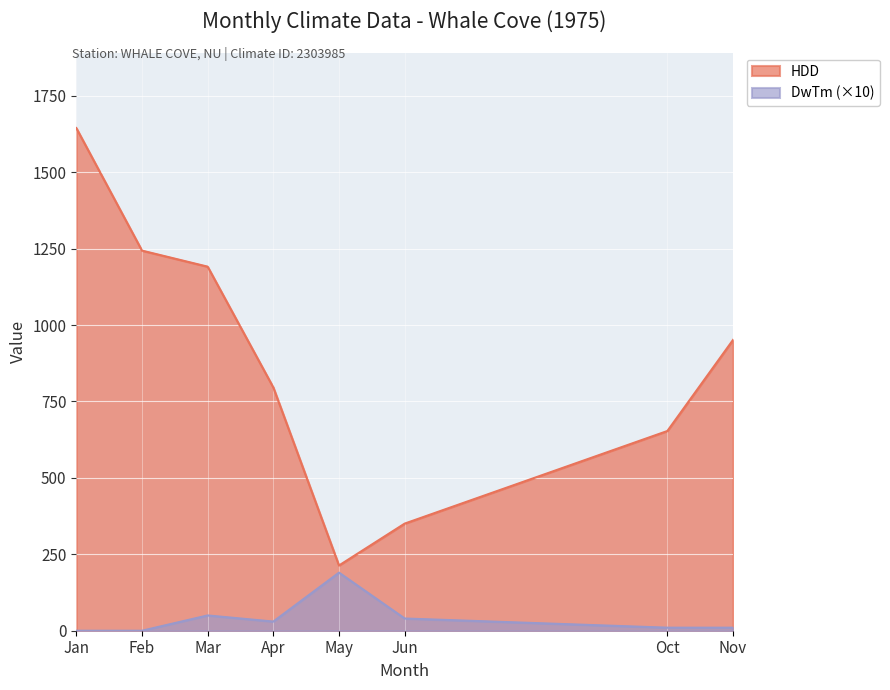

The DwTm (×10) series shows 0.0 at Feb. True or false?

True